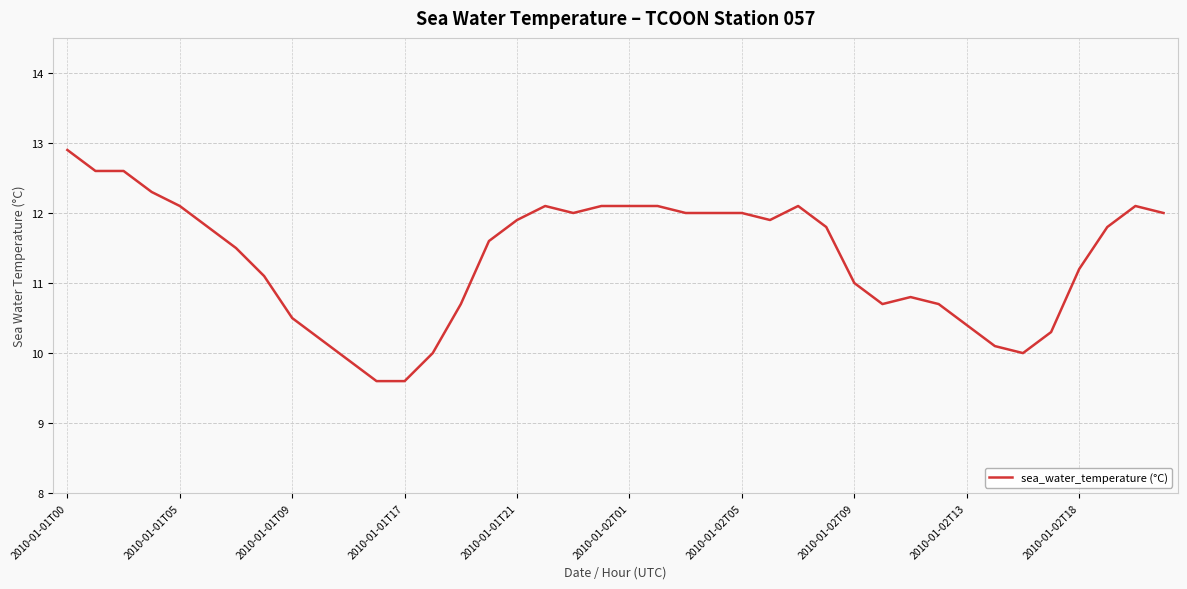

What is the smallest value displayed?

9.6